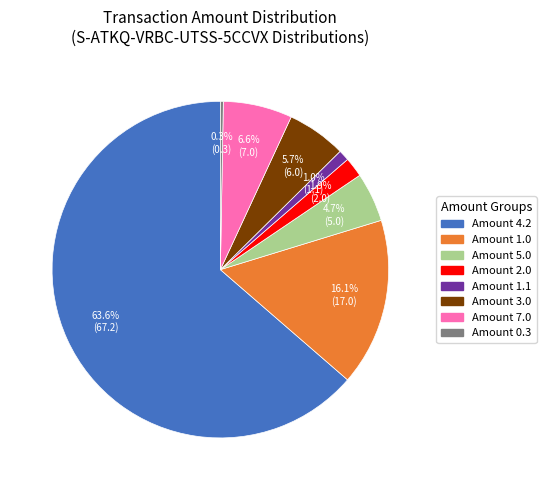

Is there a majority slice in this chart?

Yes